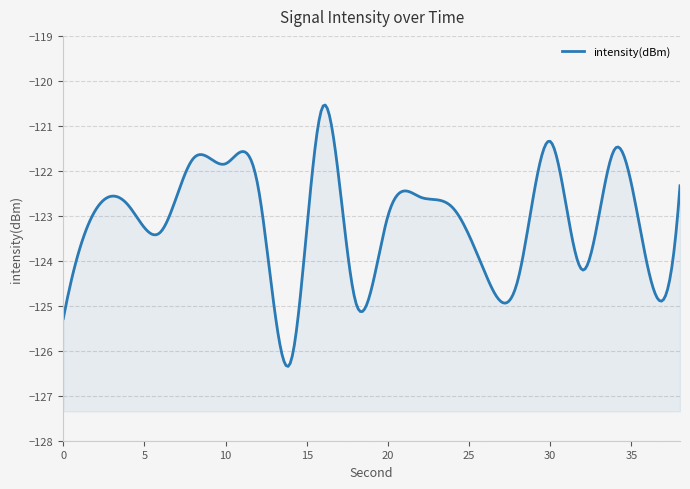

List the labels in order of value, largest first.

16, 30, 34, 8, 10, 38, 12, 22, 4, 24, 2, 20, 6, 36, 32, 26, 28, 18, 0, 14